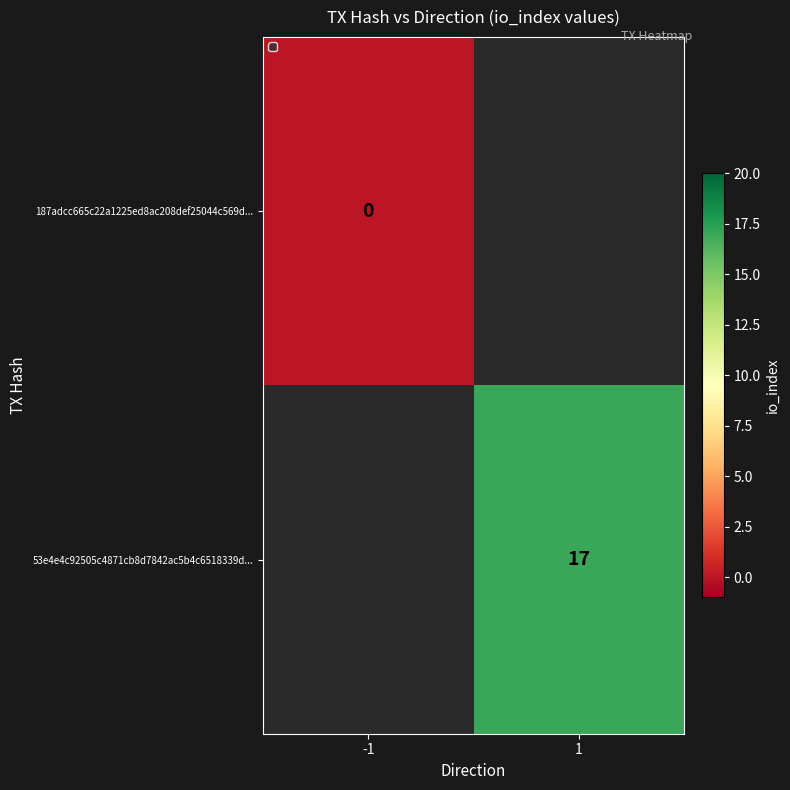

At how many categories does at least one series exceed 10?

1